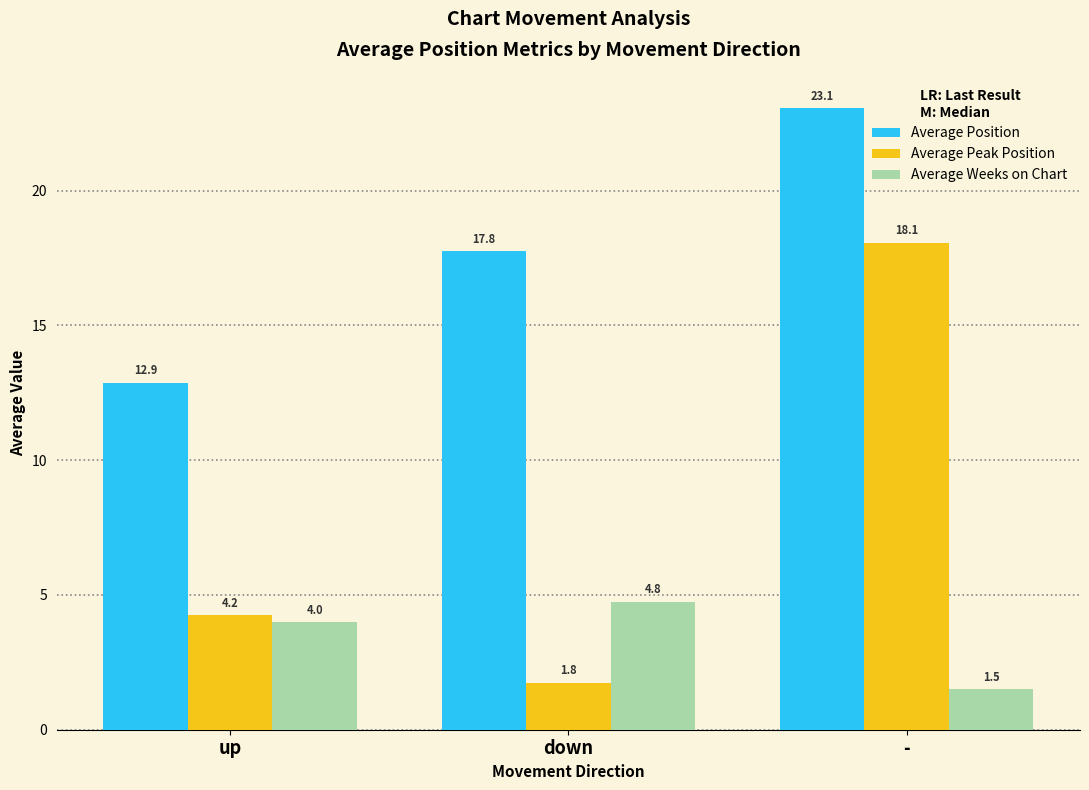

Rank the series at up from lowest to highest value.

Average Weeks on Chart, Average Peak Position, Average Position